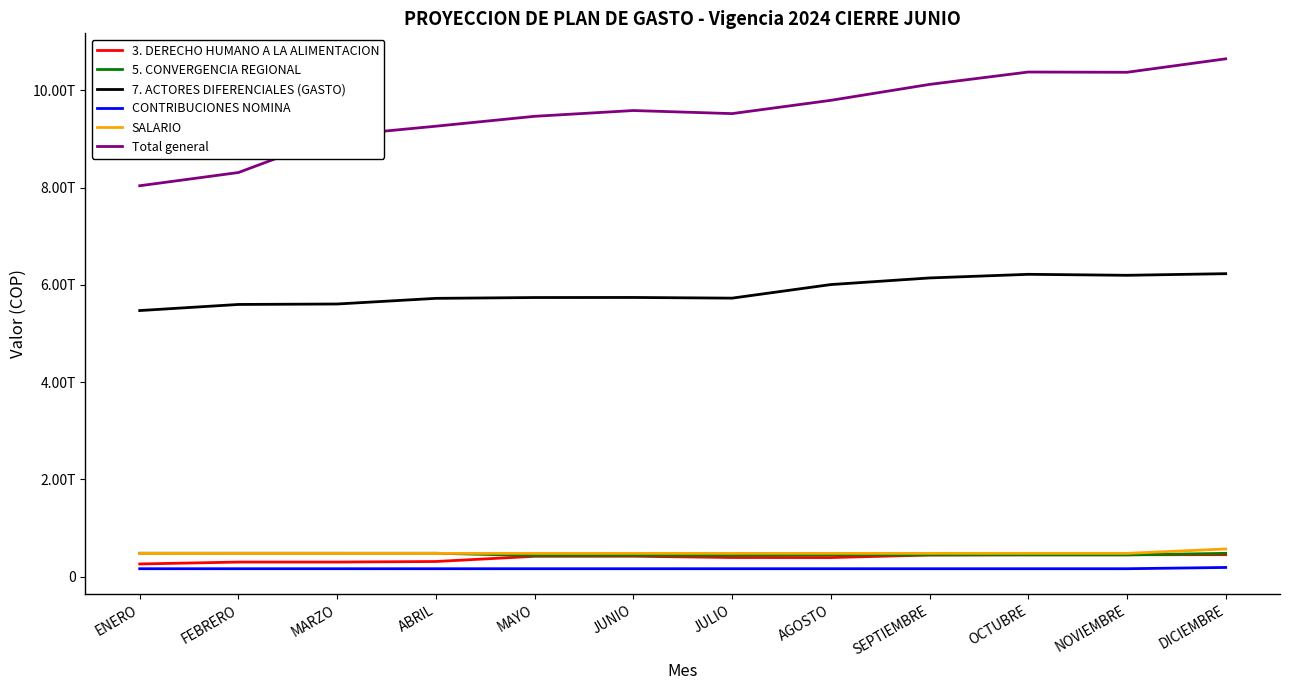

True or false: Total general and SALARIO intersect in this chart.

False